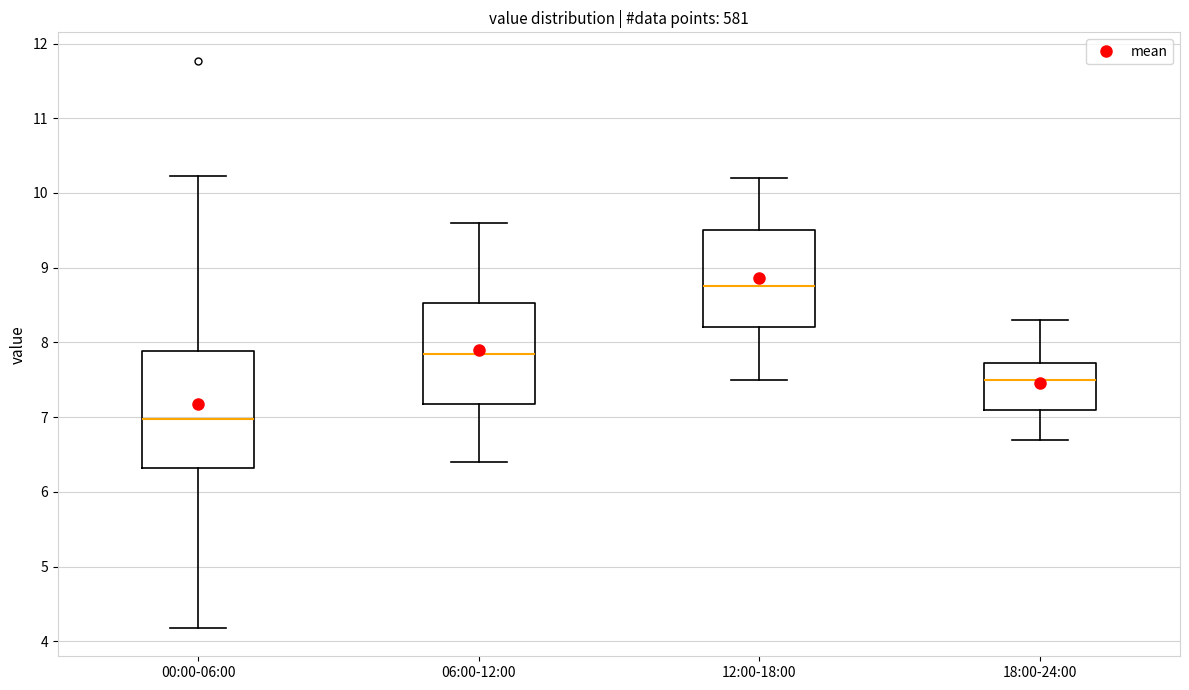

Where is the lower edge of the box for 12:00-18:00 on the y-axis? The values are not printed on the chart, so give them approximately, as read against the axis.

8.2